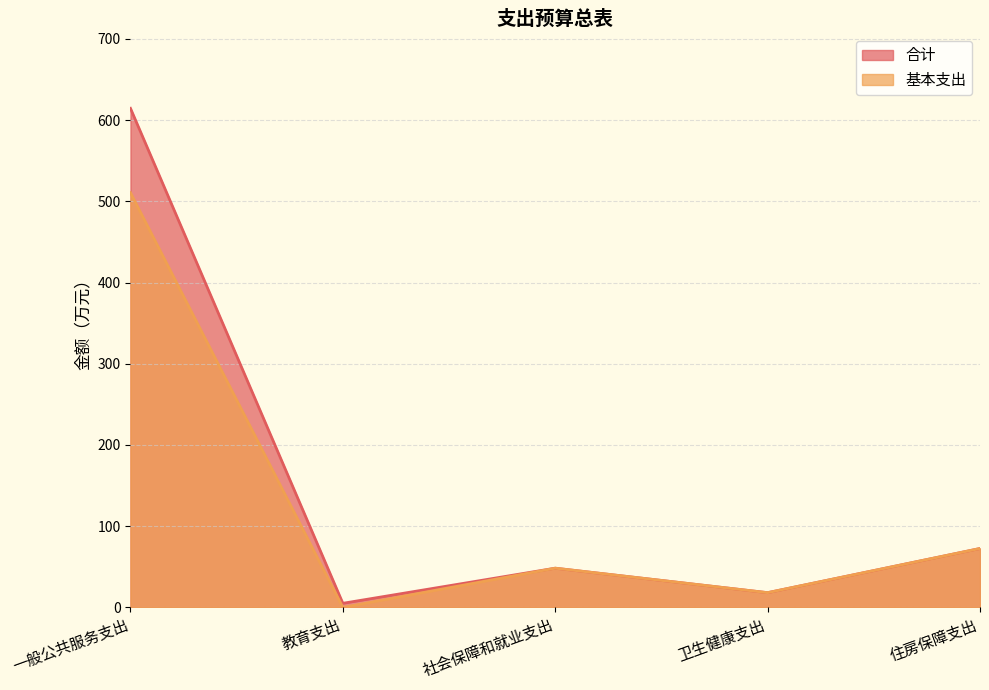

What is the difference between the maximum and minimum values in the 合计 series?

609.6